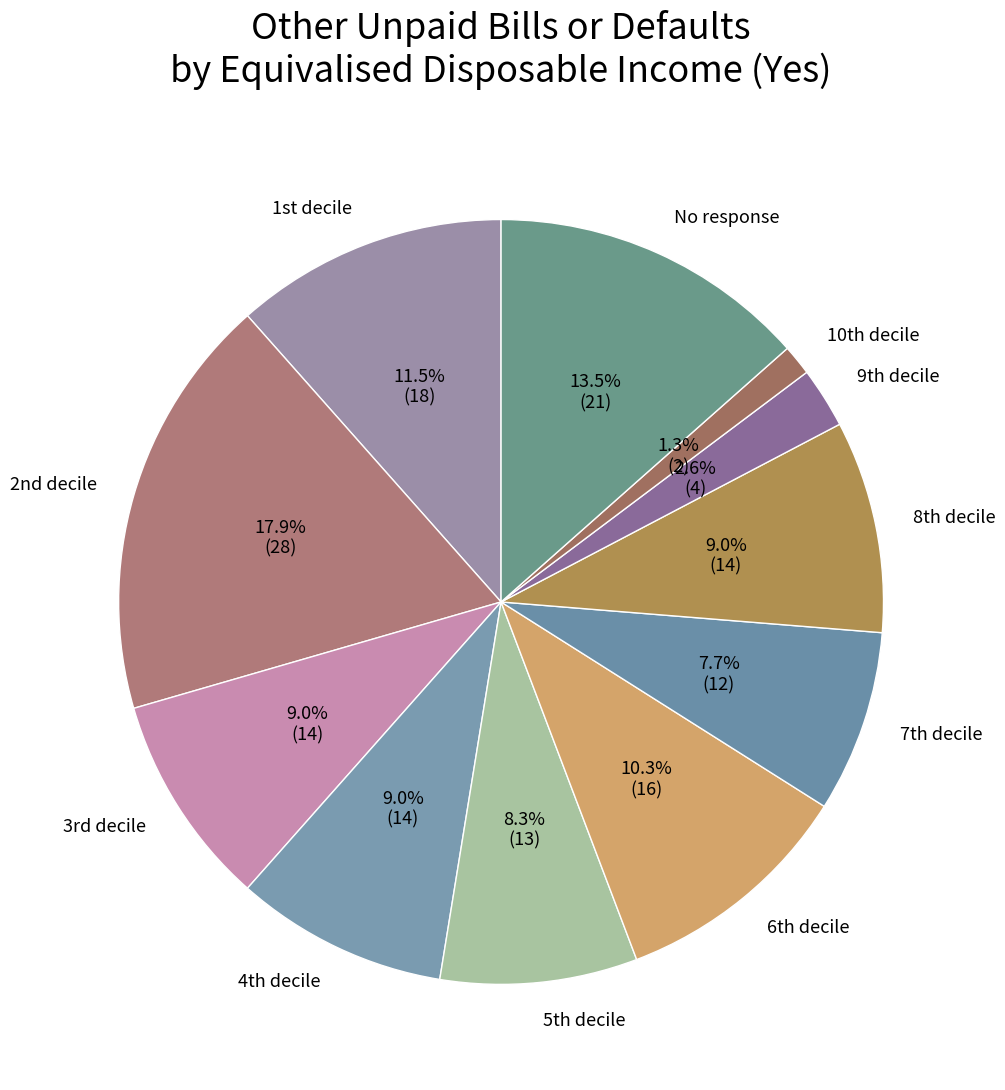

How many slices are in this pie chart?

11